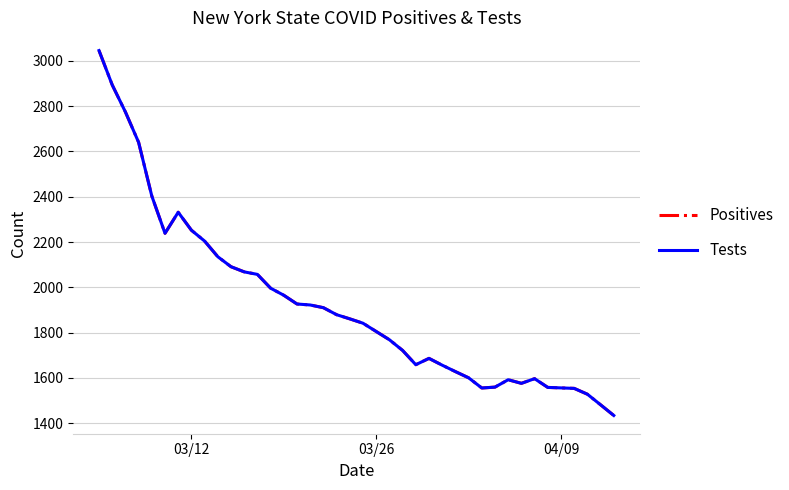

What is the minimum value shown in the chart?

1434.4